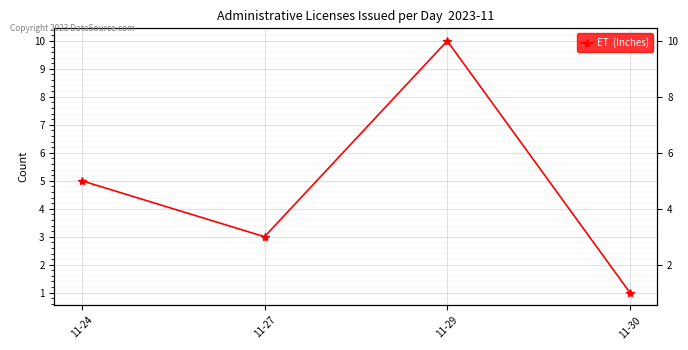

True or false: the data shows 5 at 11-27.

False